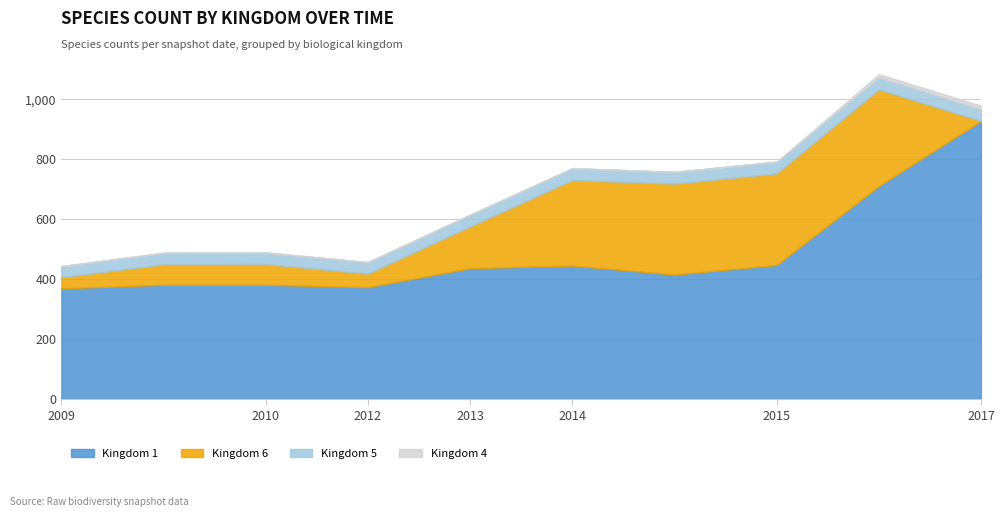

At which category does the chart reach its peak across all series?

2017-07-24